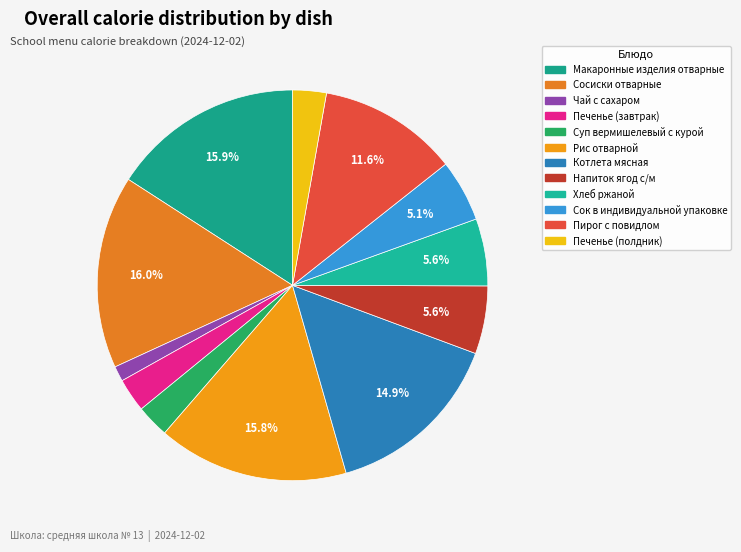

To the nearest percent, what is the difference between the largest and smallest slice percentages?

15%